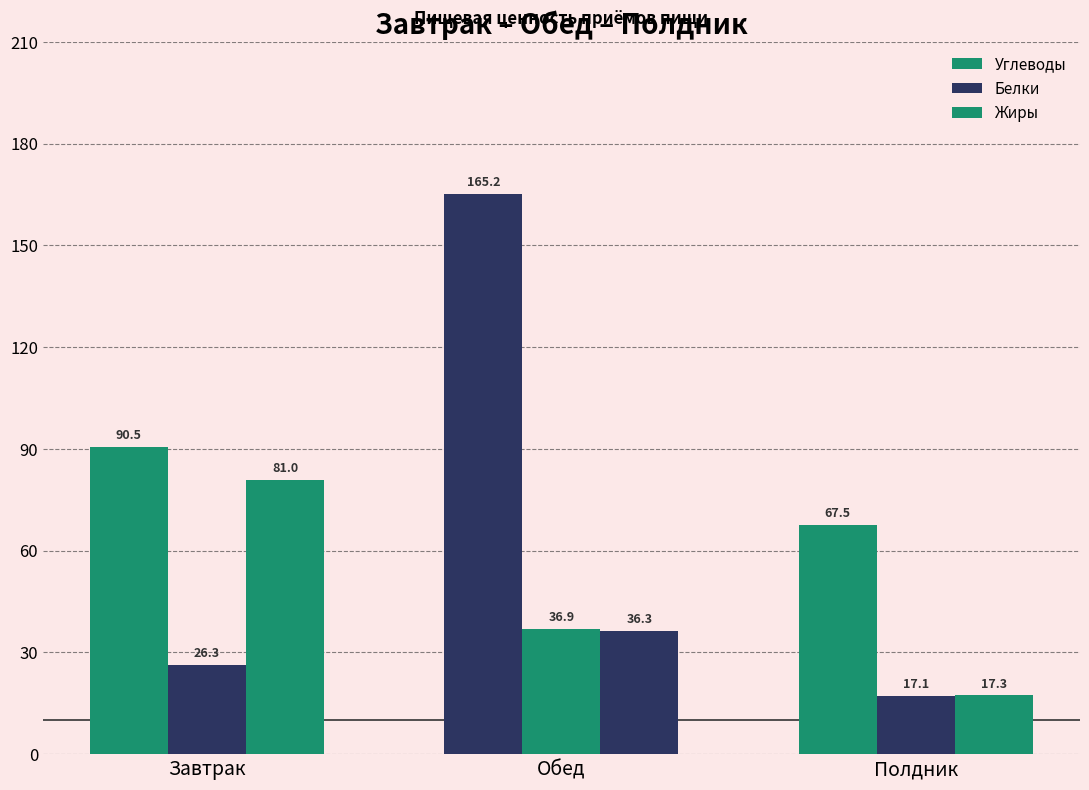

At which label does Белки first exceed 26?

Завтрак